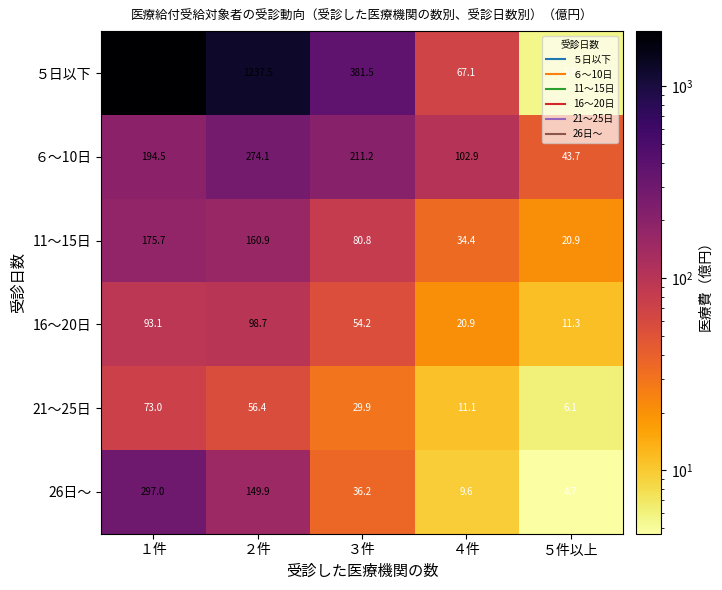

What is the spread (max minus min) of values at １件?

1864.1